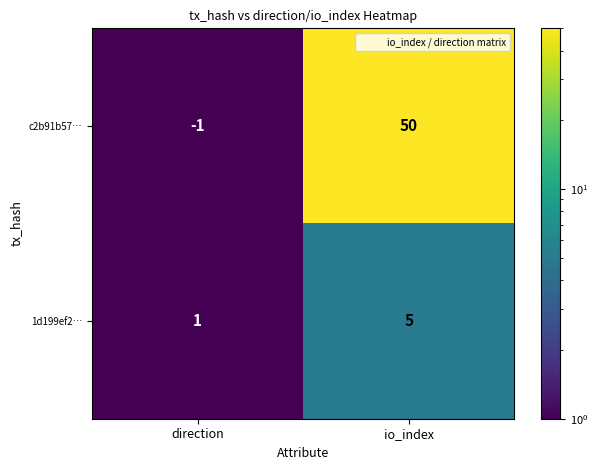

The c2b91b57… series shows 67 at io_index. True or false?

False